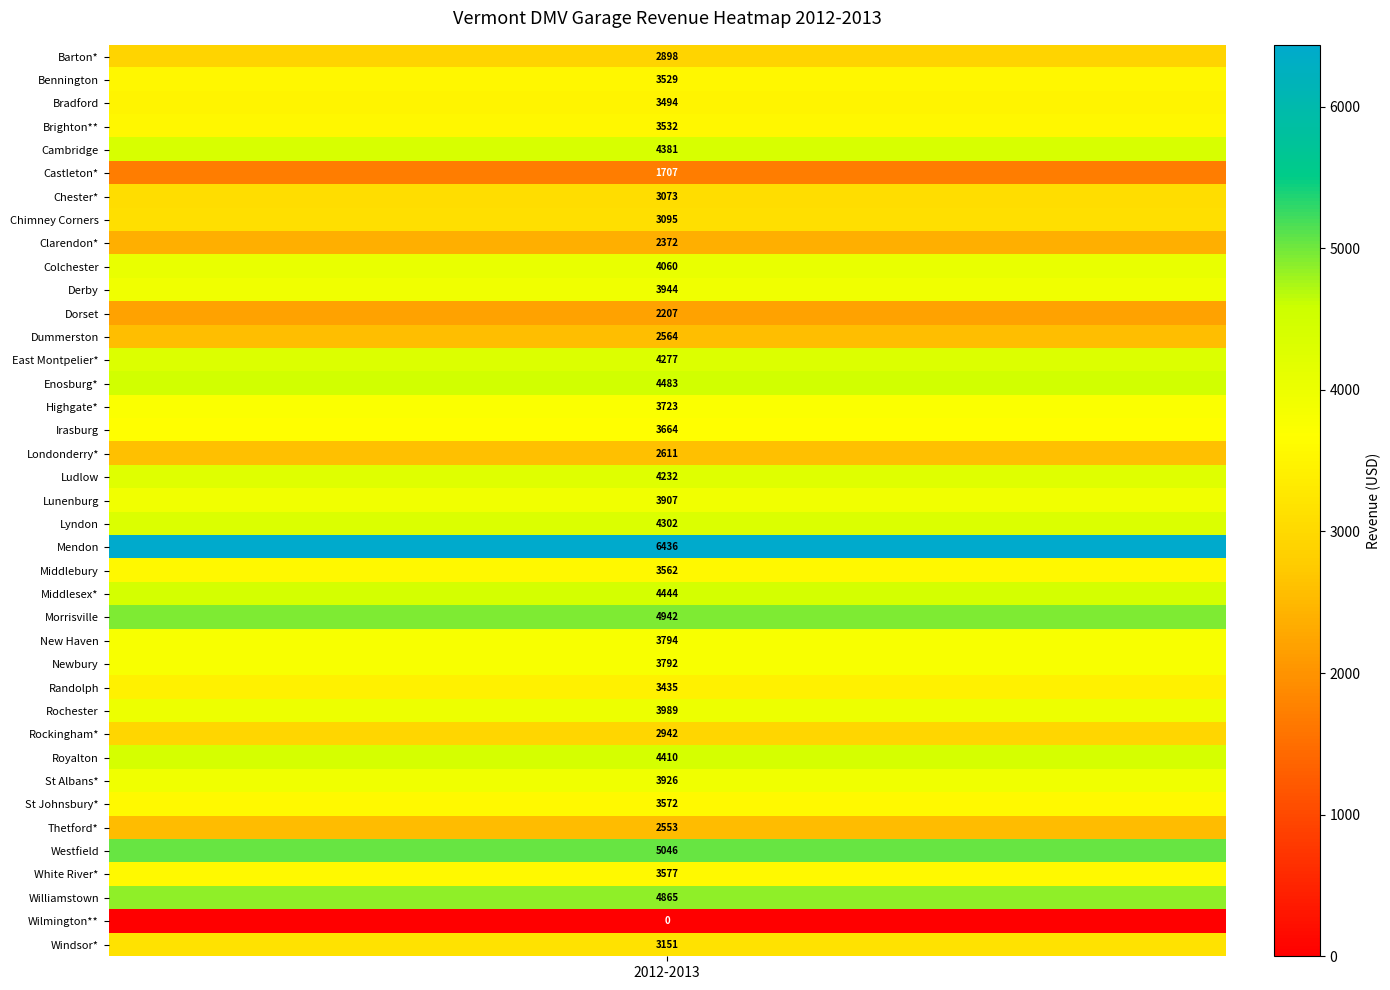

What is the greatest value displayed?

6436.0